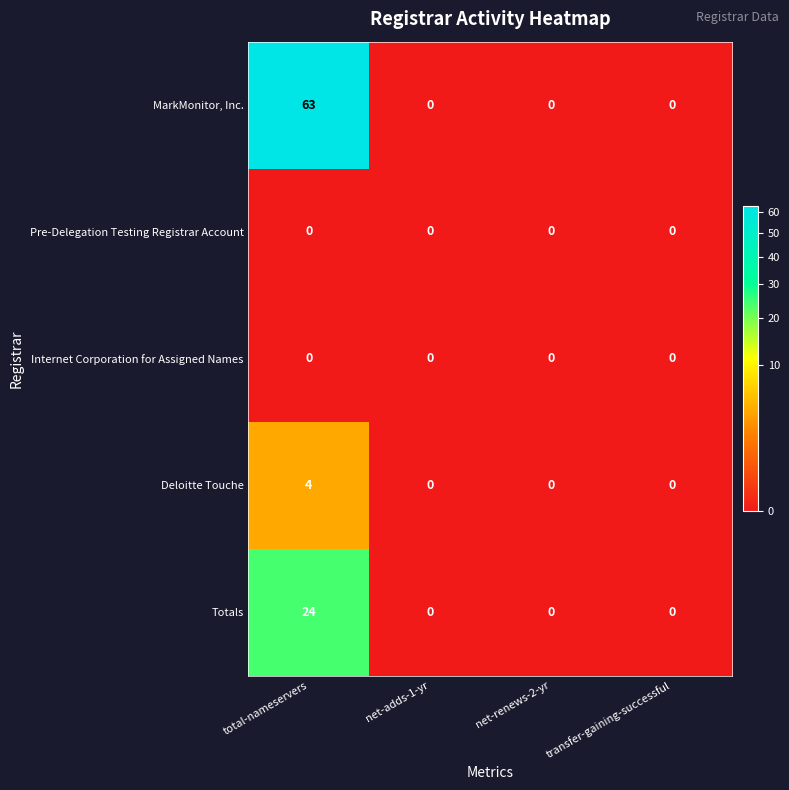

Reading right to left, transcribe all the data shown in this chart.

MarkMonitor, Inc.: 0	0	0	63
Pre-Delegation Testing Registrar Account: 0	0	0	0
Internet Corporation for Assigned Names: 0	0	0	0
Deloitte Touche: 0	0	0	4
Totals: 0	0	0	24